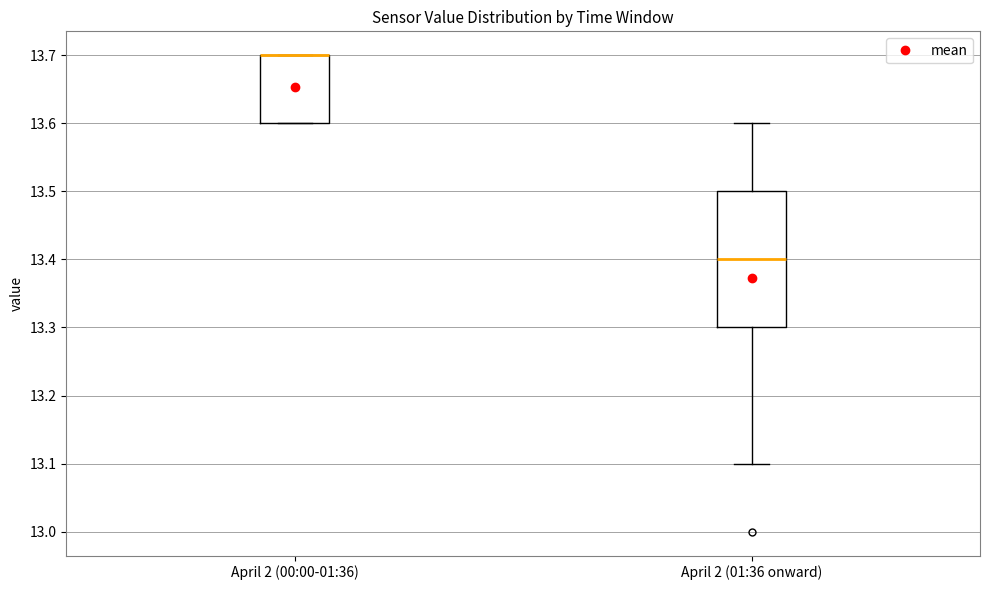

Reading left to right, transcribe this box plot: for each box, give where its median line is, the range the box spans, and where its two whiskers end, as read against the y-axis. The values are not printed on the chart, so give them approximately, as read against the axis.

April 2 (00:00-01:36): median 13.7 (drawn on the box's upper edge), box 13.6 to 13.7, whiskers 13.6 to 13.7
April 2 (01:36 onward): median 13.4, box 13.3 to 13.5, whiskers 13.1 to 13.6